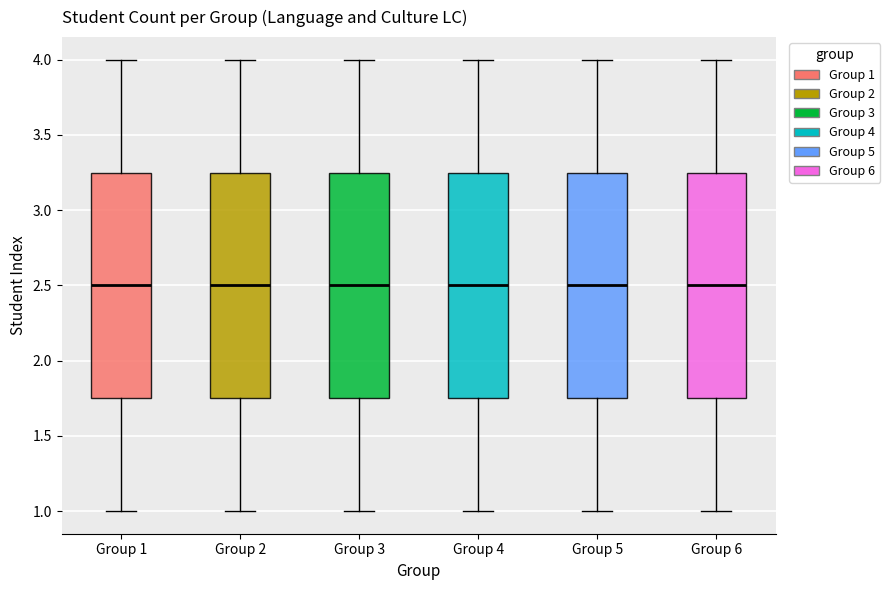

Reading left to right, transcribe this box plot: for each box, give where its median line is, the range the box spans, and where its two whiskers end, as read against the y-axis. The values are not printed on the chart, so give them approximately, as read against the axis.

Group 1: median 2.50, box 1.75 to 3.25, whiskers 1.00 to 4.00
Group 2: median 2.50, box 1.75 to 3.25, whiskers 1.00 to 4.00
Group 3: median 2.50, box 1.75 to 3.25, whiskers 1.00 to 4.00
Group 4: median 2.50, box 1.75 to 3.25, whiskers 1.00 to 4.00
Group 5: median 2.50, box 1.75 to 3.25, whiskers 1.00 to 4.00
Group 6: median 2.50, box 1.75 to 3.25, whiskers 1.00 to 4.00